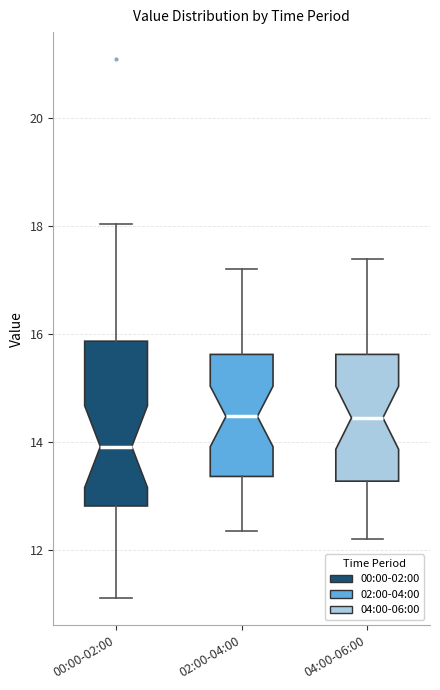

Which box has the lowest median line?

00:00-02:00